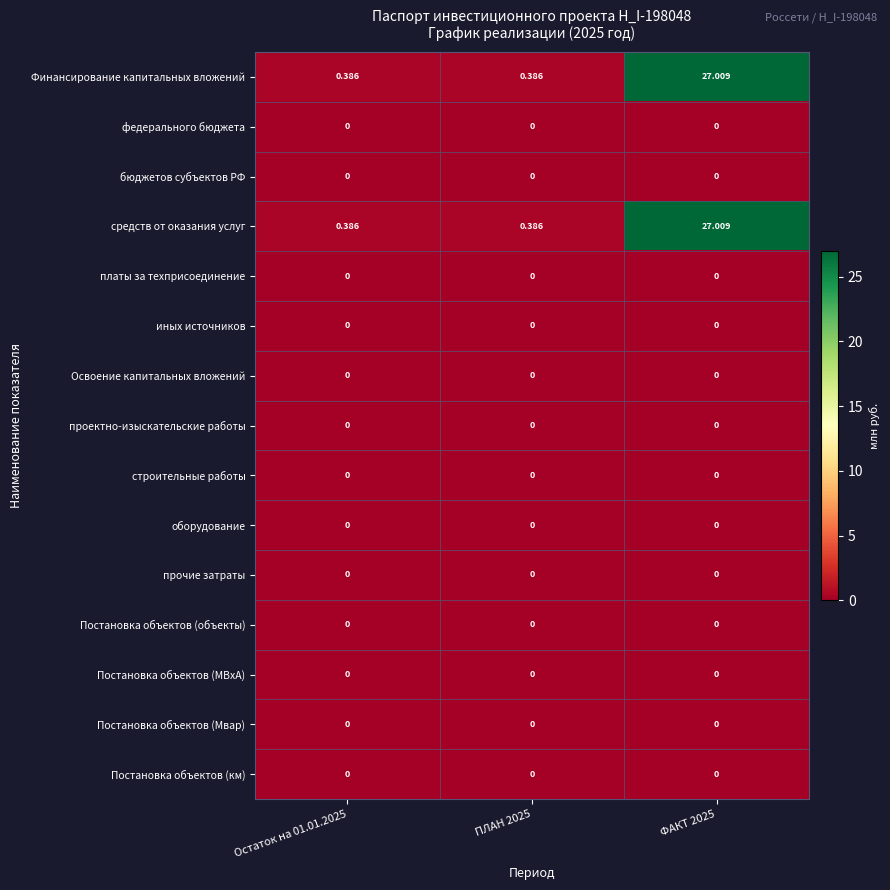

What is the difference between the highest and lowest values at ФАКТ 2025?

27.0